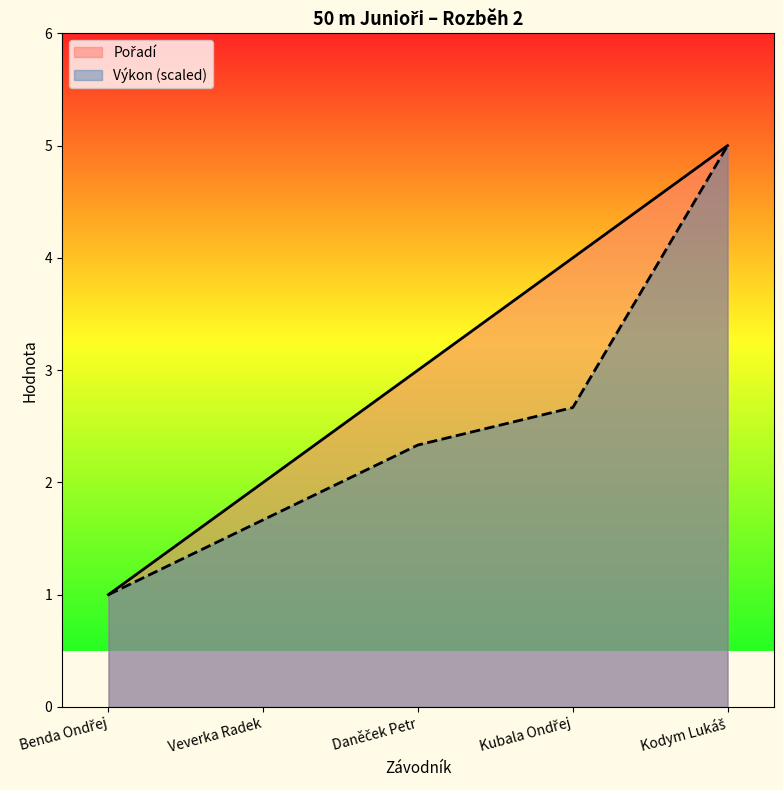

What are all the series names shown in the legend?

Pořadí, Výkon